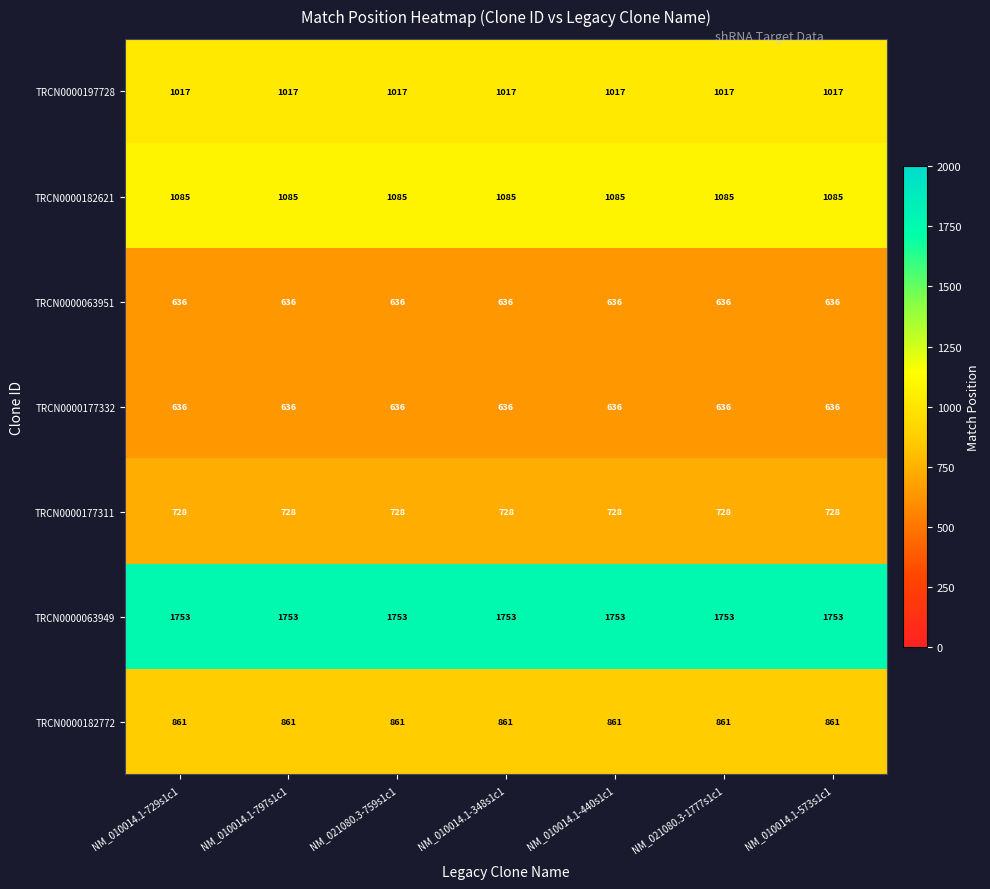

What is the spread (max minus min) of values at NM_010014.1-440s1c1?

1117